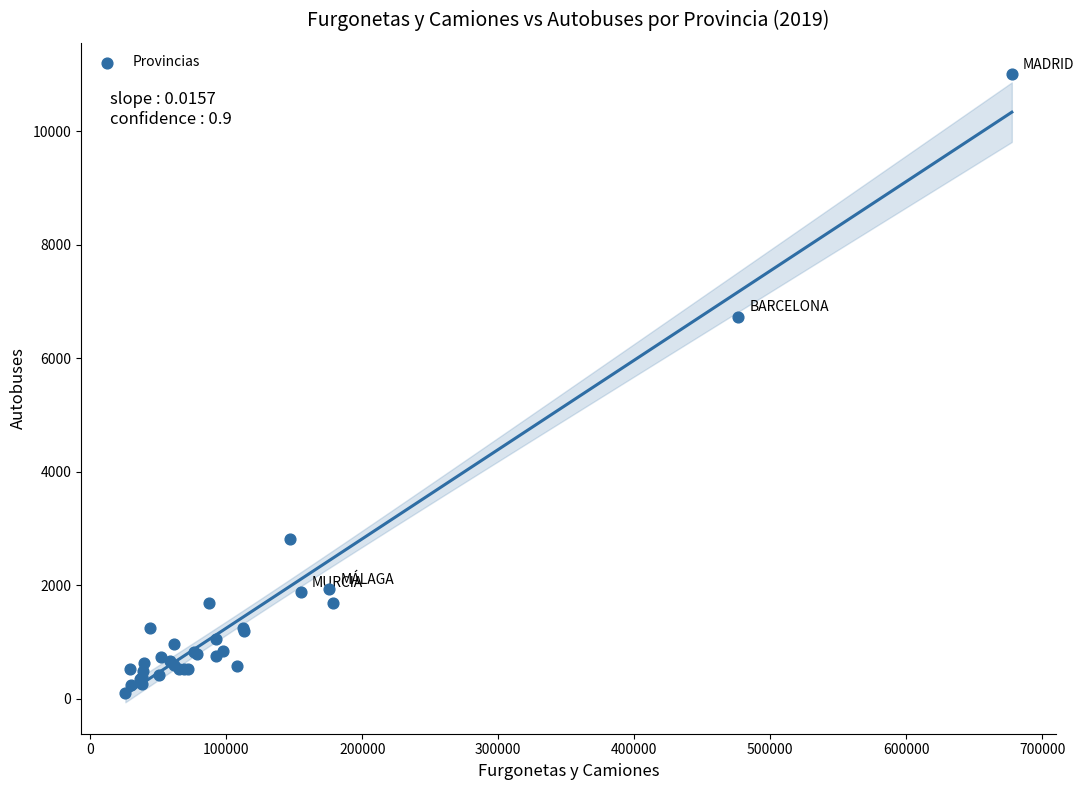

What Y value in the scatter plot is closest to 5554?

6726